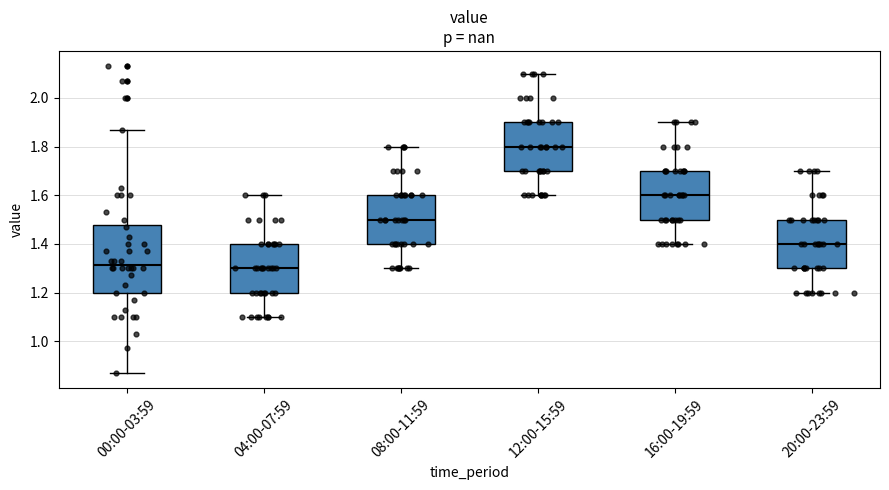

Reading left to right, read every box against the y-axis: the position of its median line, the range the box covers, and the ends of its whiskers. The values are not printed on the chart, so give them approximately, as read against the axis.

00:00-03:59: median 1.32, box 1.20 to 1.48, whiskers 0.88 to 1.88
04:00-07:59: median 1.30, box 1.20 to 1.40, whiskers 1.10 to 1.60
08:00-11:59: median 1.50, box 1.40 to 1.60, whiskers 1.30 to 1.80
12:00-15:59: median 1.80, box 1.70 to 1.90, whiskers 1.60 to 2.10
16:00-19:59: median 1.60, box 1.50 to 1.70, whiskers 1.40 to 1.90
20:00-23:59: median 1.40, box 1.30 to 1.50, whiskers 1.20 to 1.70